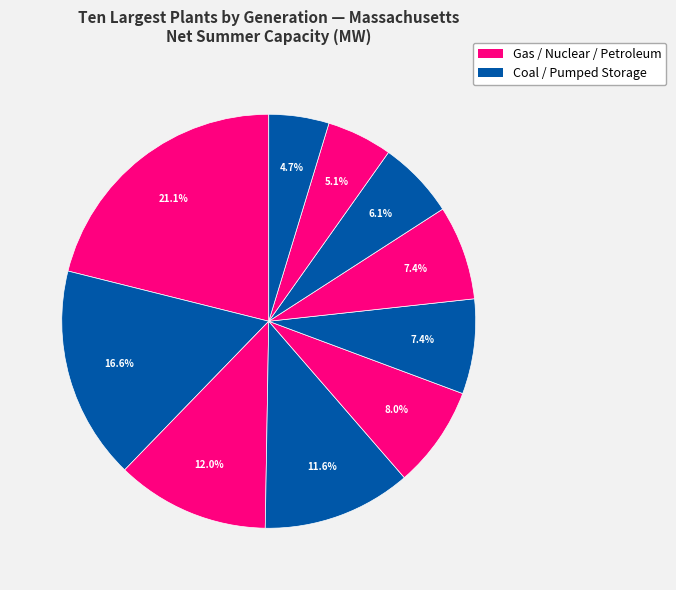

Count the number of slices in the pie.

10